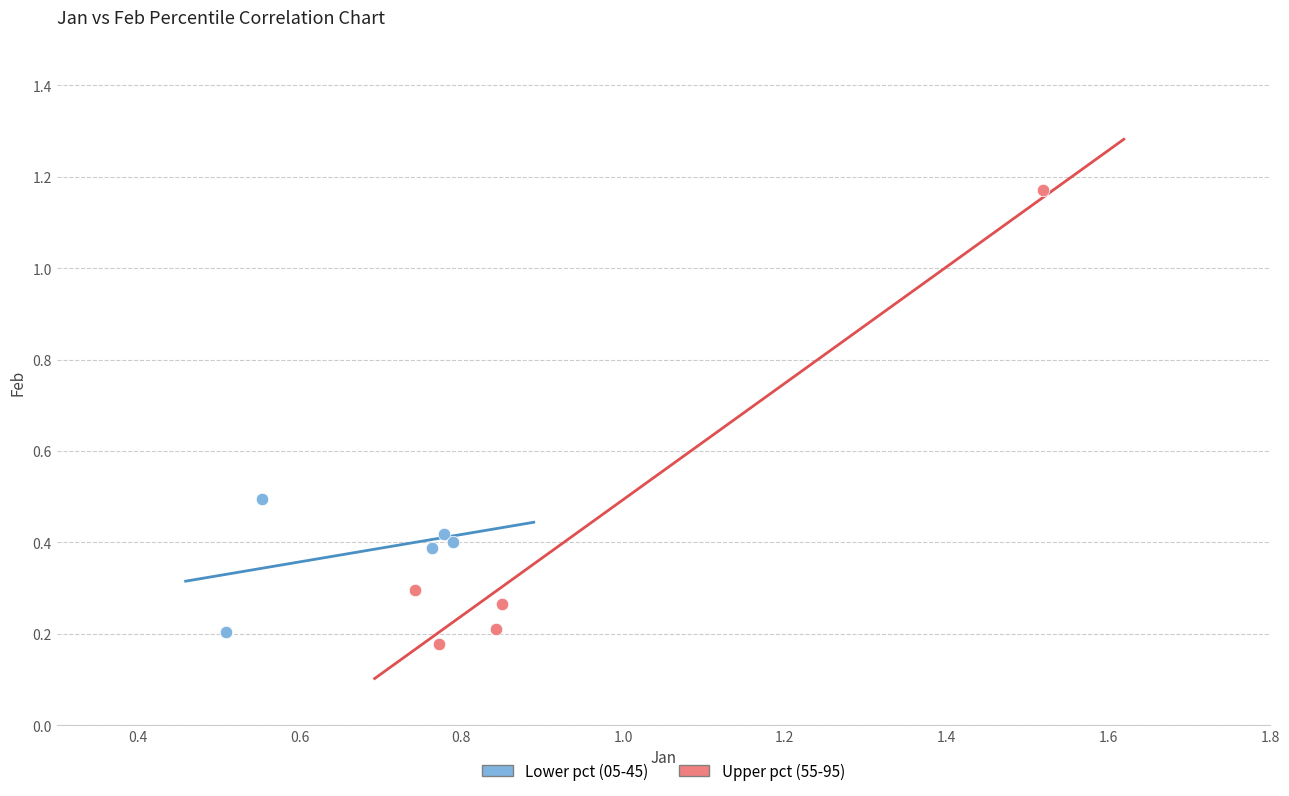

What are all the series names shown in the legend?

Lower pct (05-45), Upper pct (55-95)